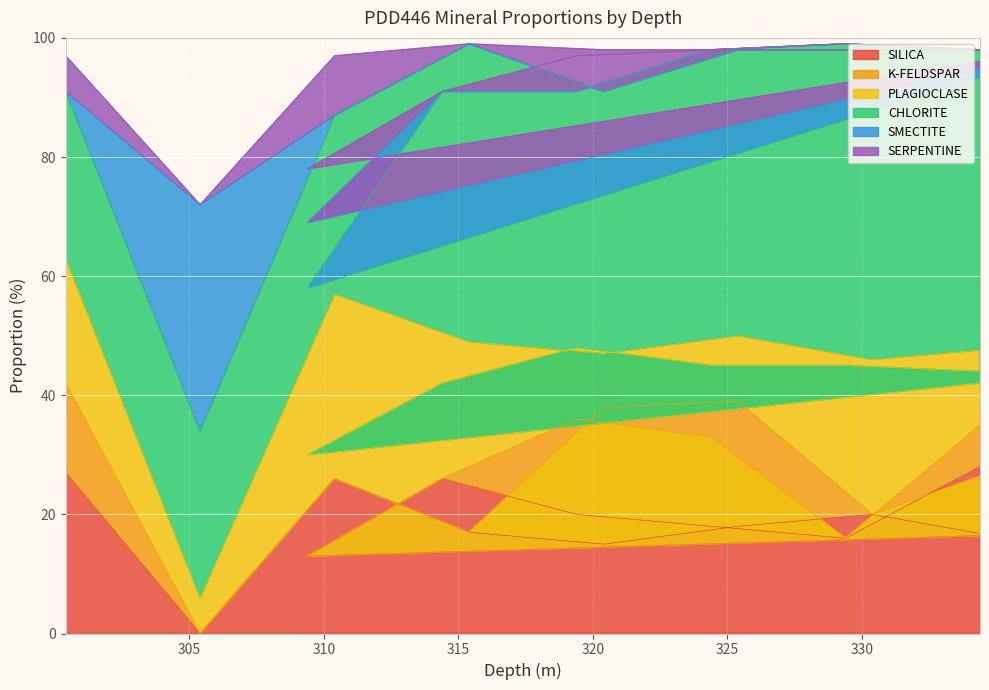

True or false: CHLORITE has a value of 17 at 319.4.

False